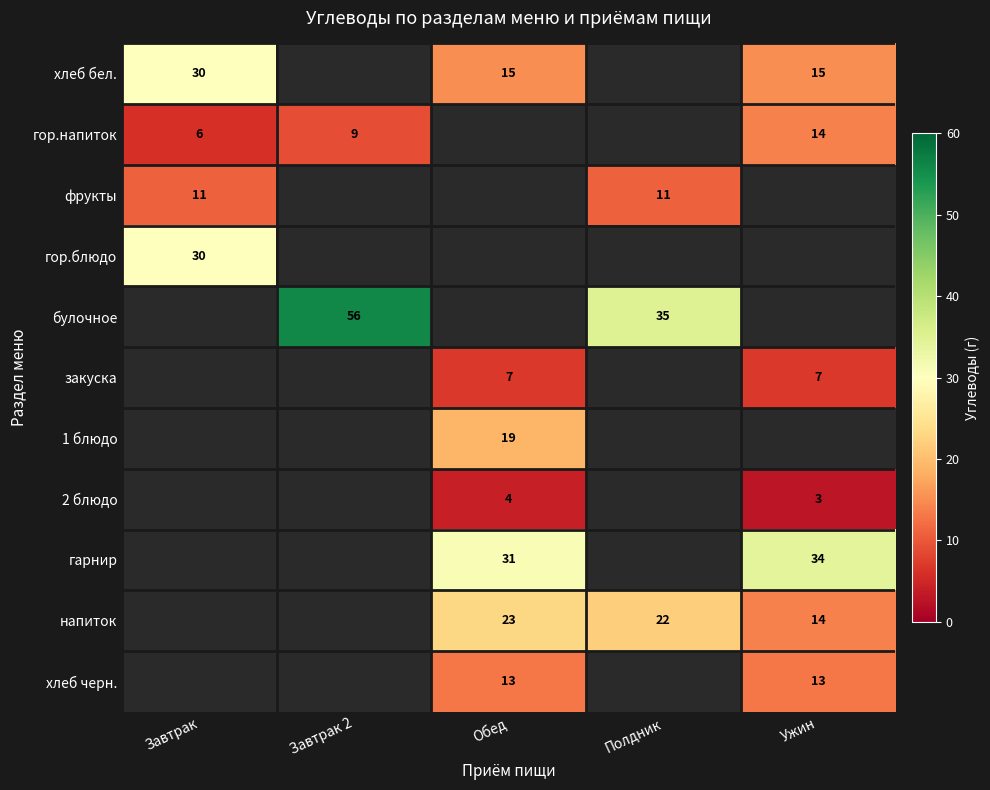

Is the value of булочное at Завтрак 2 greater than the value of напиток at Ужин?

Yes